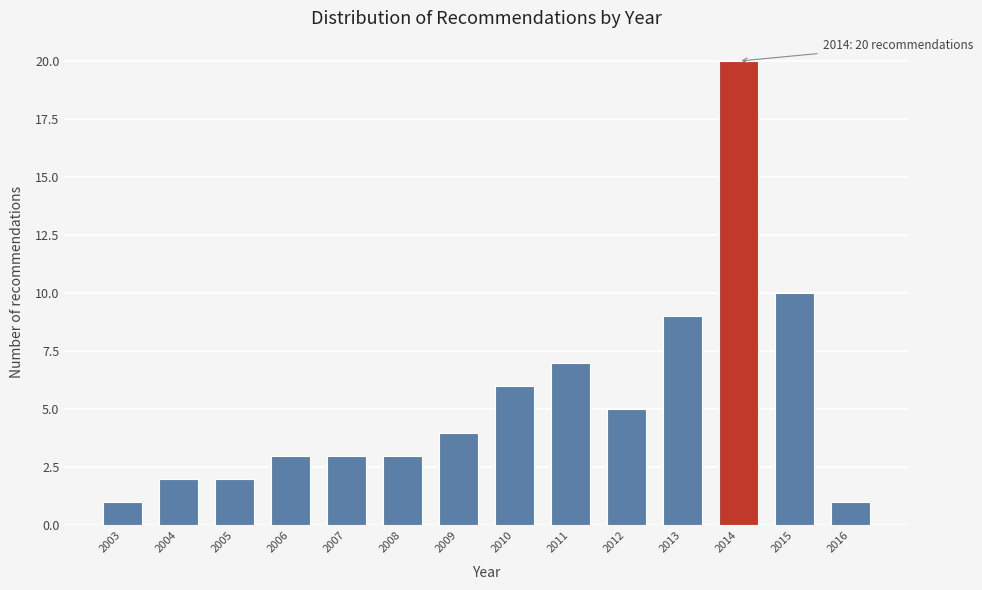

Reading left to right, what are all the values shown in this chart?

2003=1	2004=2	2005=2	2006=3	2007=3	2008=3	2009=4	2010=6	2011=7	2012=5	2013=9	2014=20	2015=10	2016=1